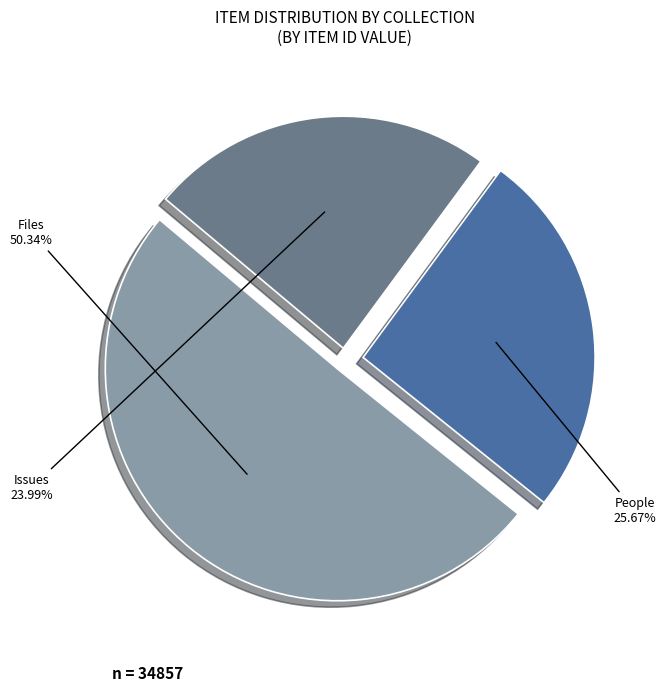

Is there any slice that represents more than half of the pie?

Yes